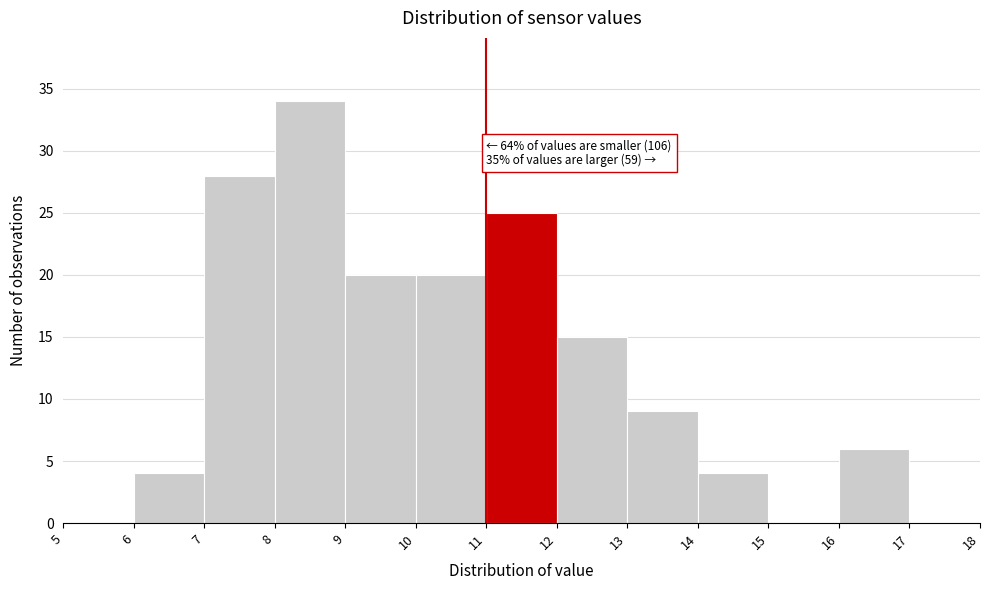

Over which range of the x-axis is the bar tallest?

8 to 9